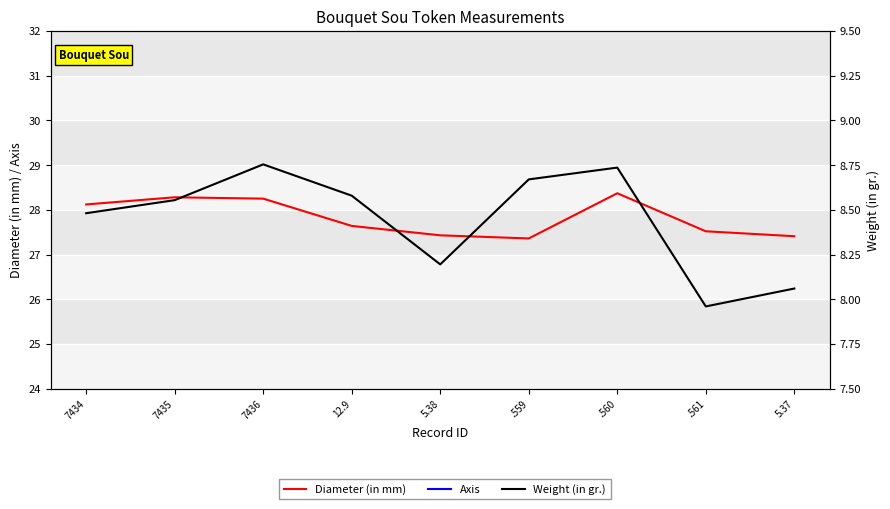

Which series has the largest total across all categories?

Diameter (in mm)